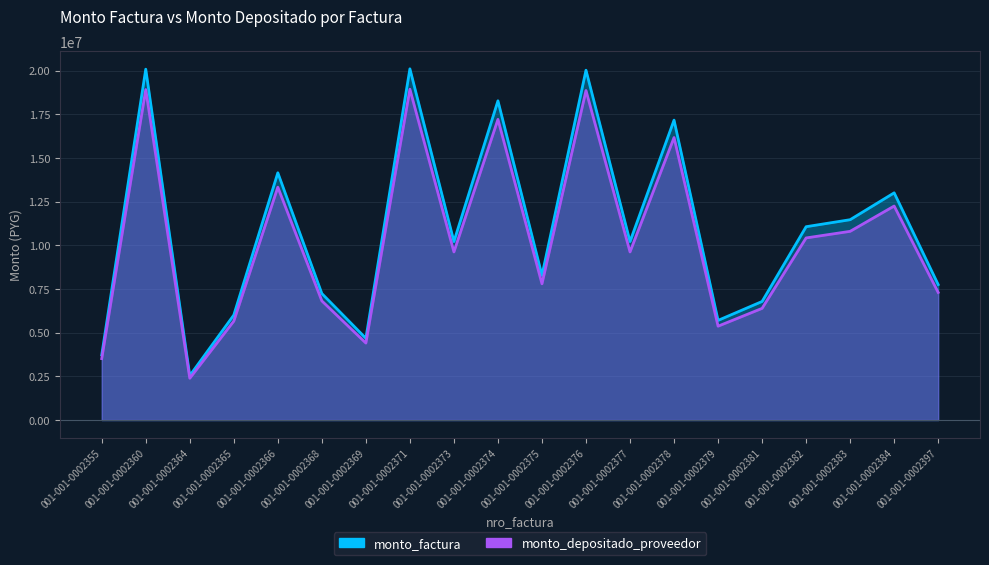

What is the difference between the highest and lowest values at 001-001-0002365?

349030